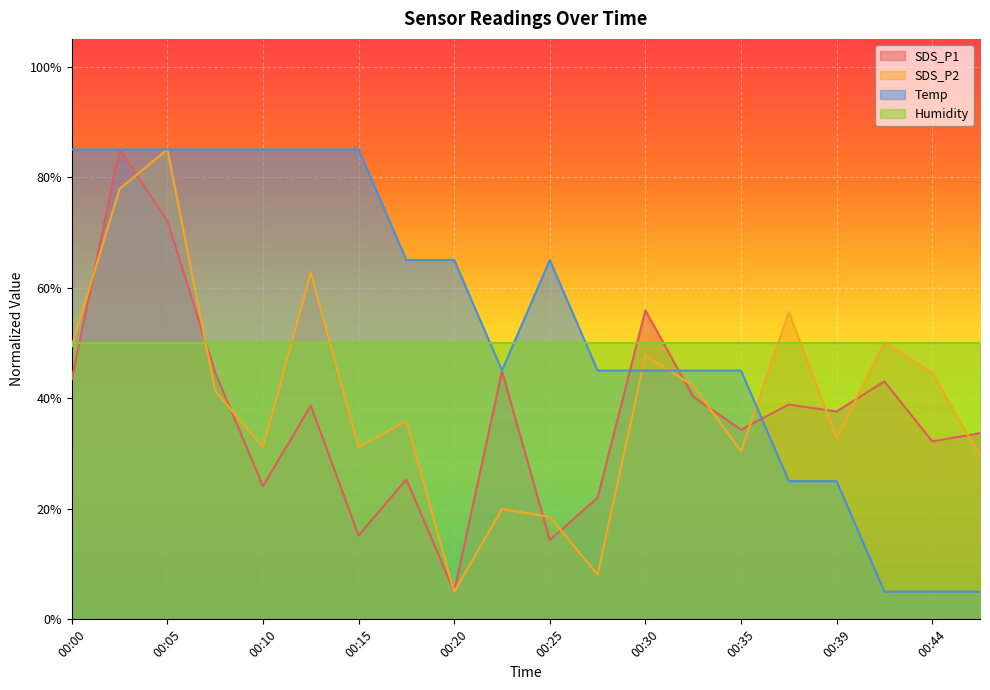

True or false: Temp and SDS_P1 cross at least once.

True